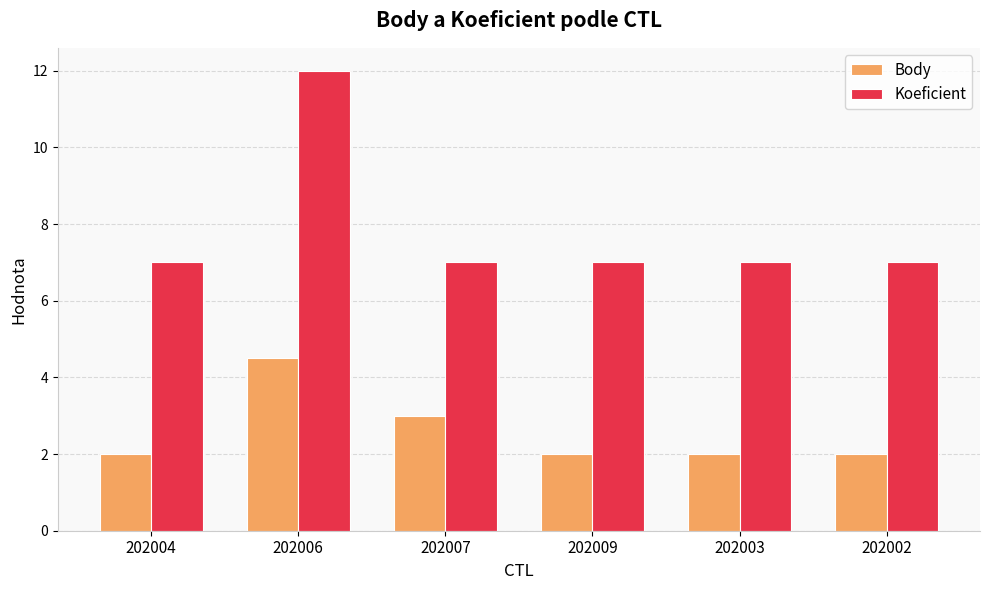

List the series in order of their overall mean, lowest first.

Body, Koeficient